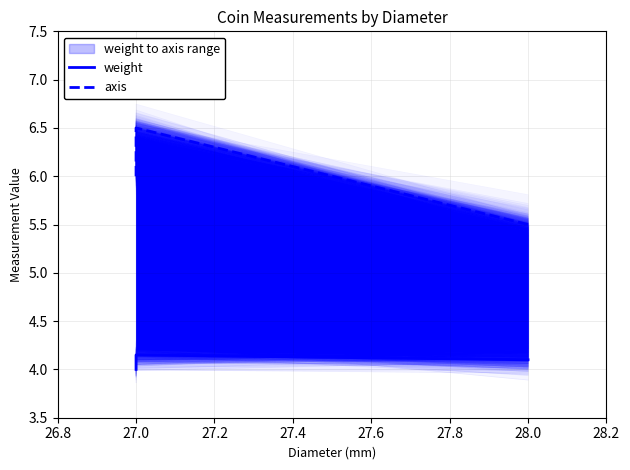

Does the chart have visible grid lines?

Yes